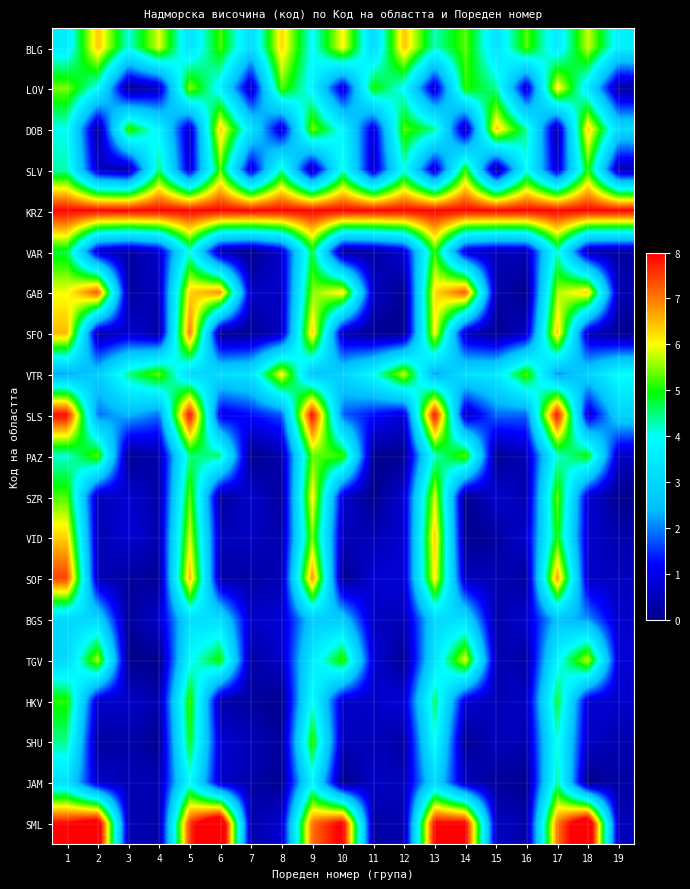

Which label corresponds to the largest value in the chart?

6